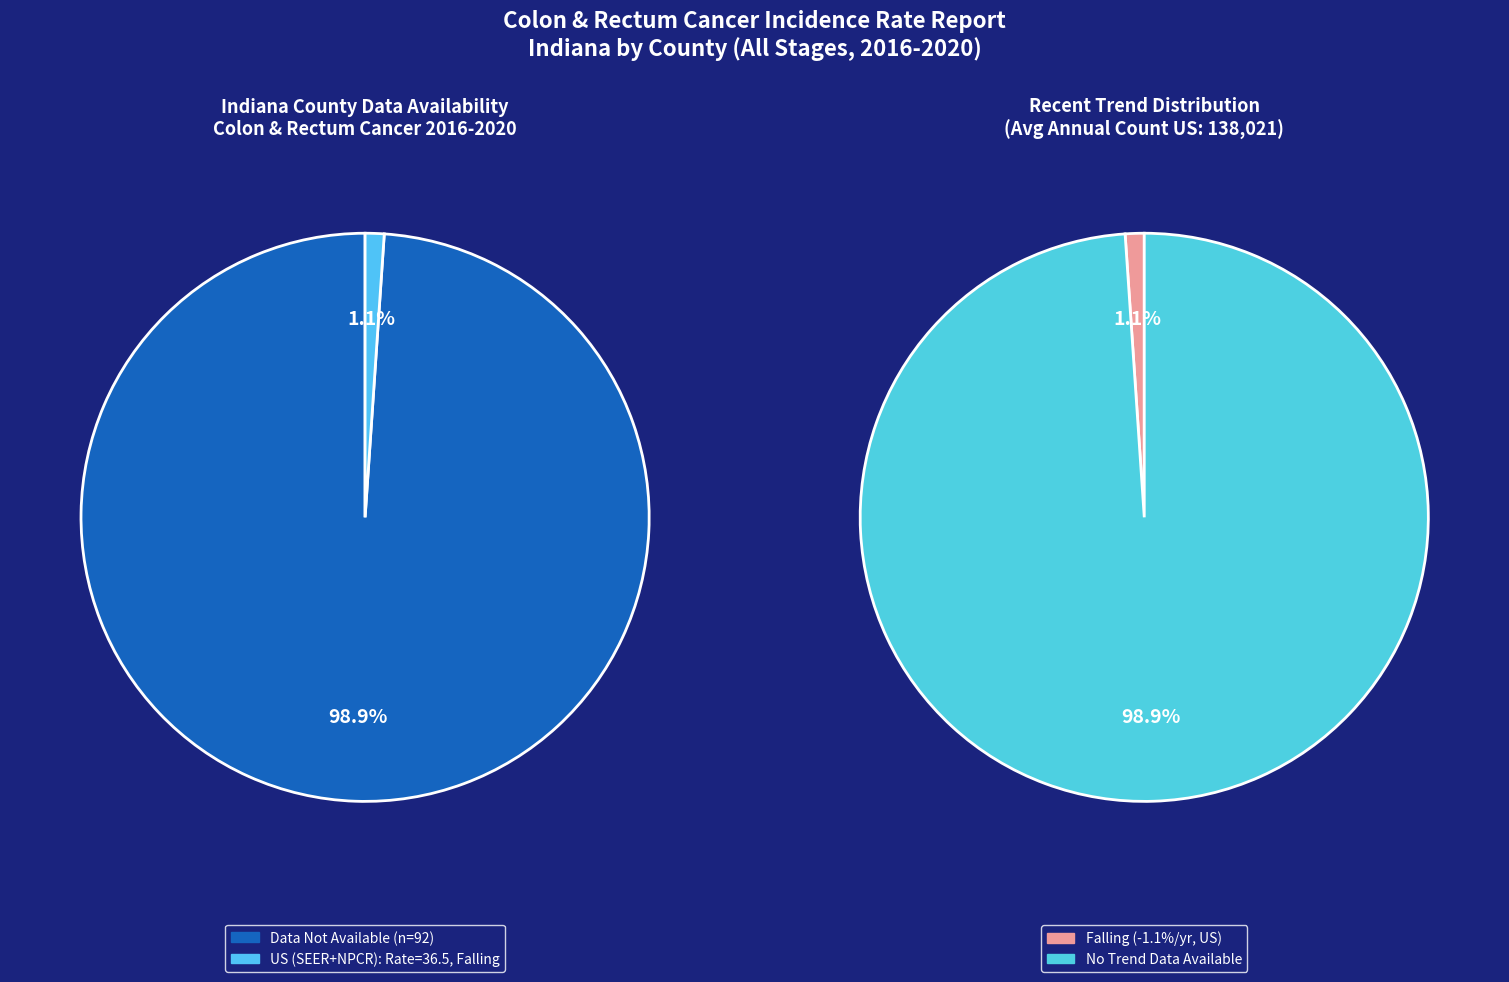

True or false: US (SEER+NPCR) accounts for 1% of the total.

False